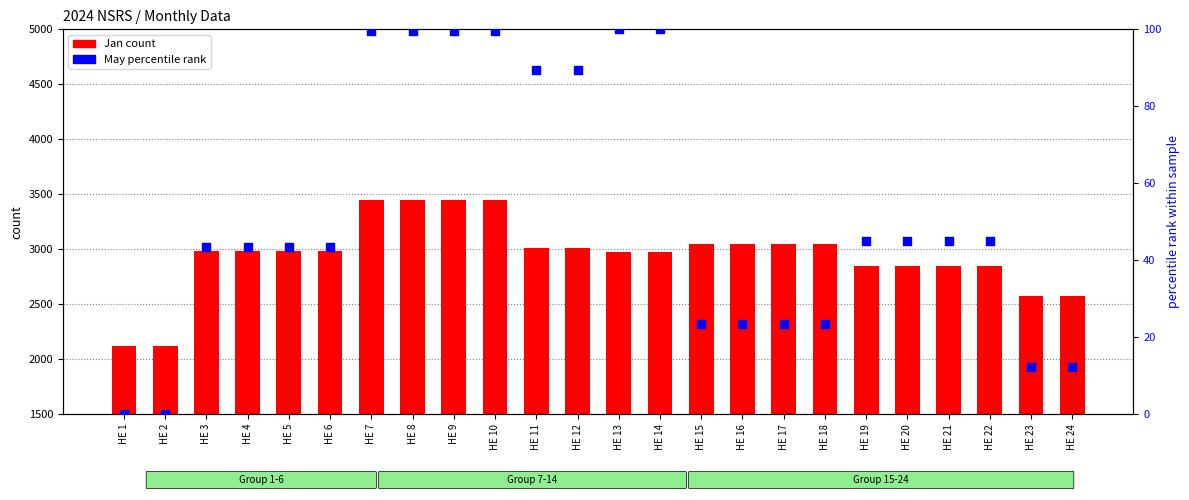

What is the total value across all series at HE 8?

3549.6